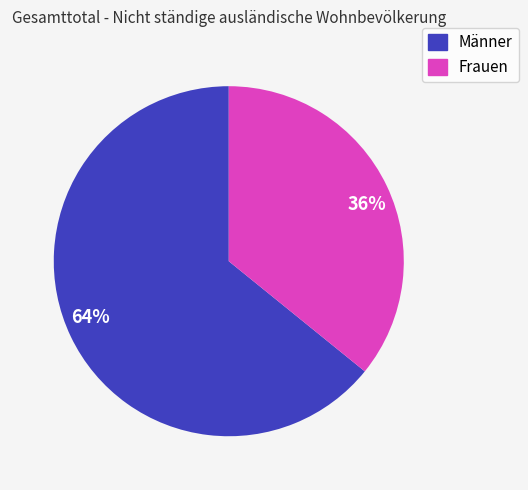

How many segments does this pie chart have?

2